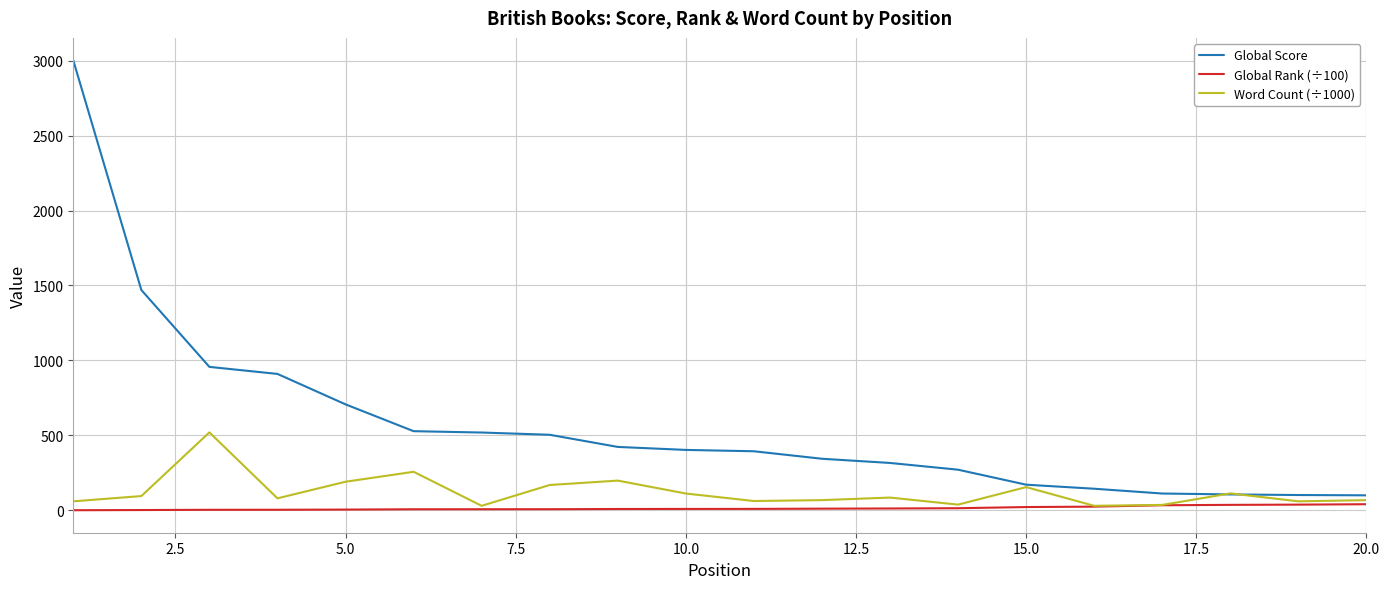

Which series has the widest spread of values?

Global Score